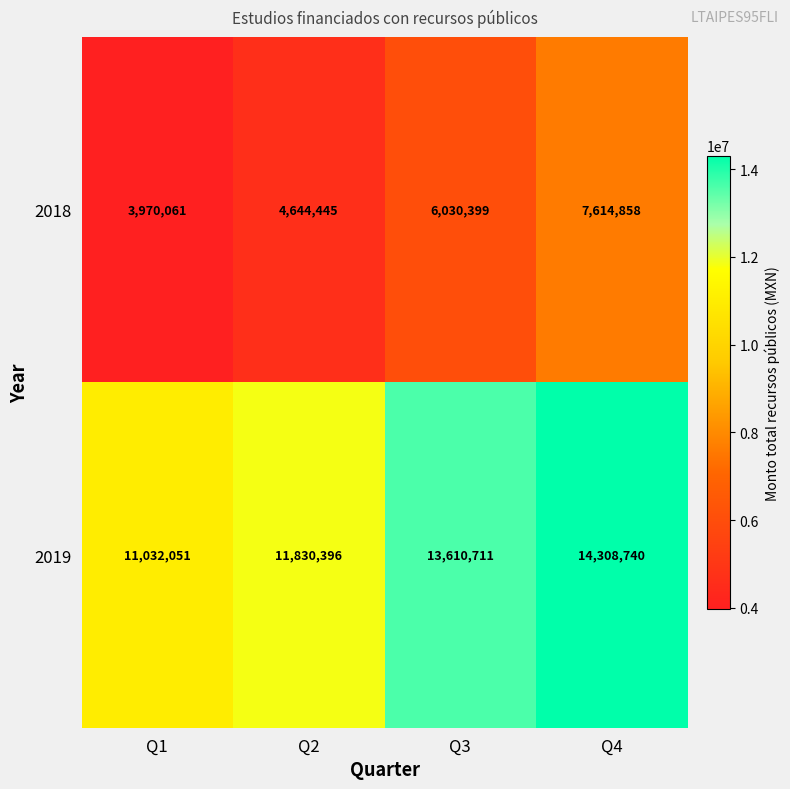

What is the total value across all series at Q2?

16474841